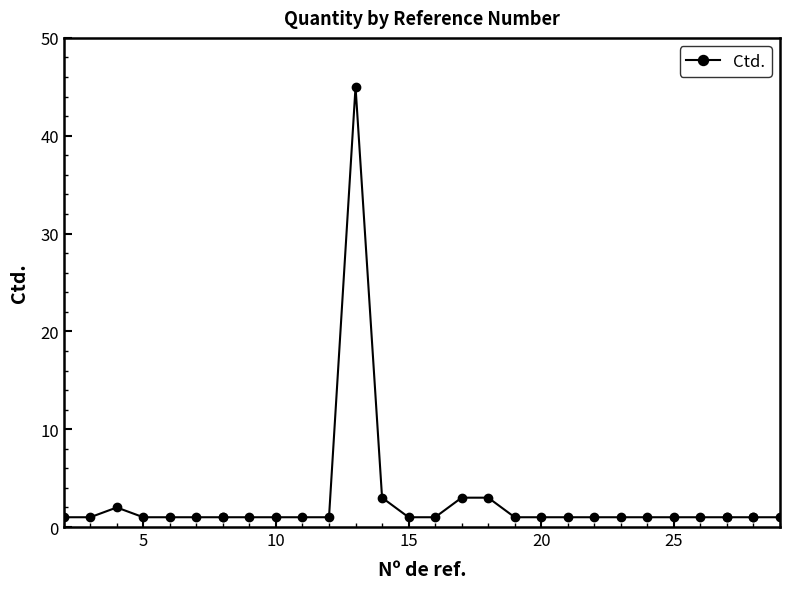

The value at 5 is 1. True or false?

False